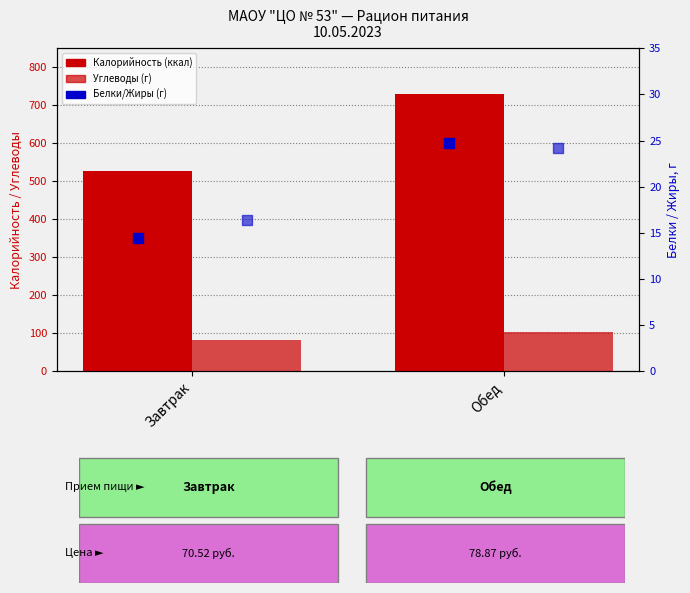

Is the value of Жиры at Завтрак greater than the value of Углеводы at Завтрак?

No